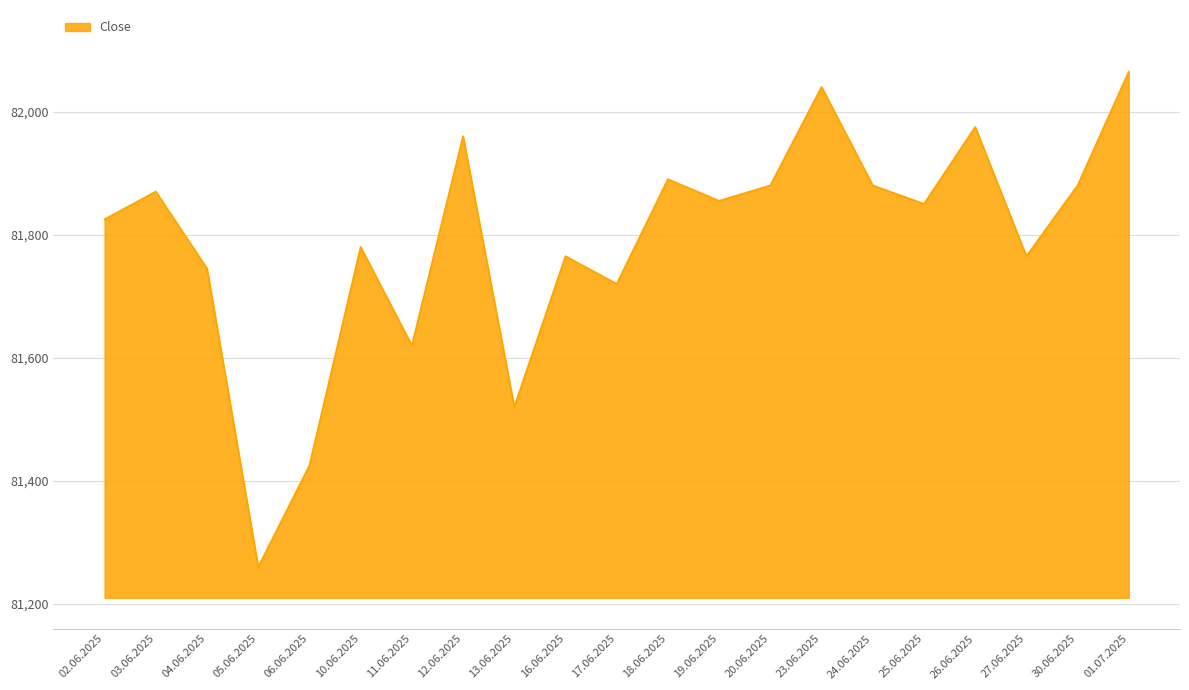

What is the ratio of the value at 03.06.2025 to the value at 25.06.2025?

1.0